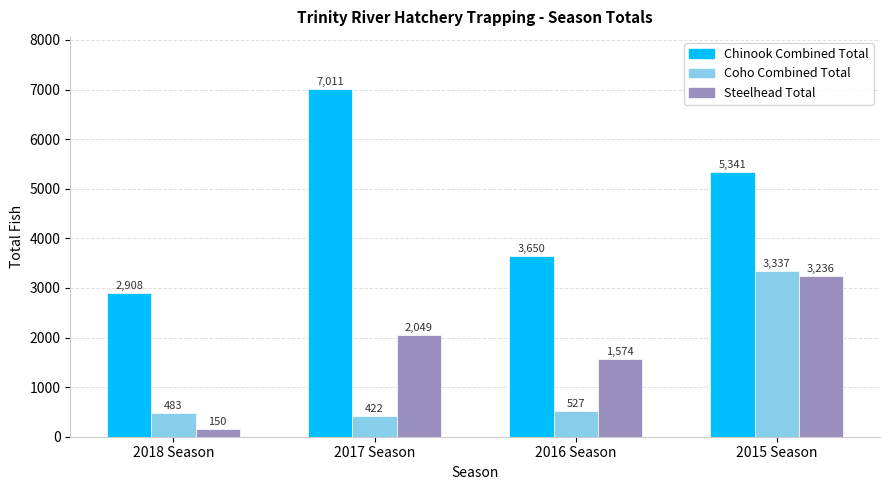

Is it true that Steelhead Total equals 2049 at 2017 Season?

True